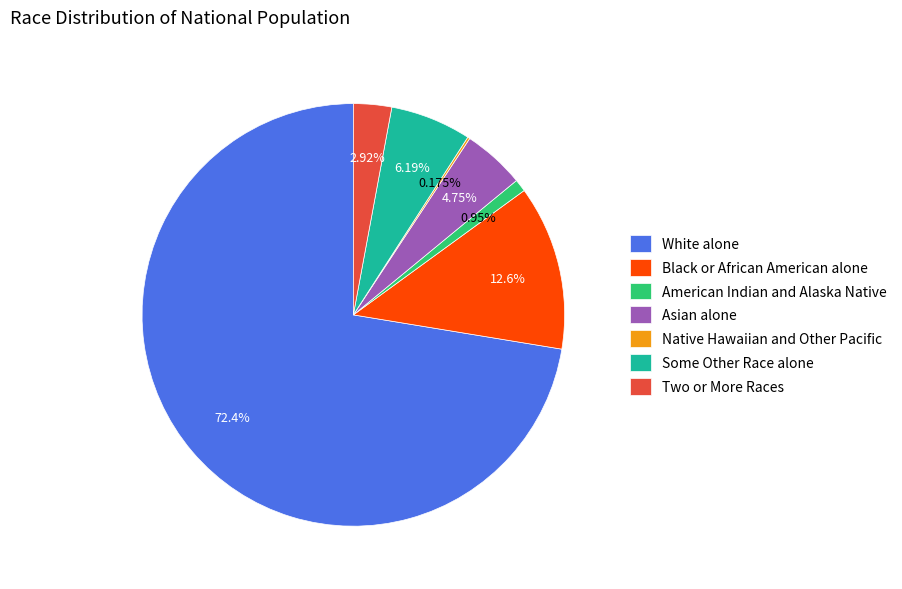

Does Some Other Race alone account for over 50% of the chart?

No